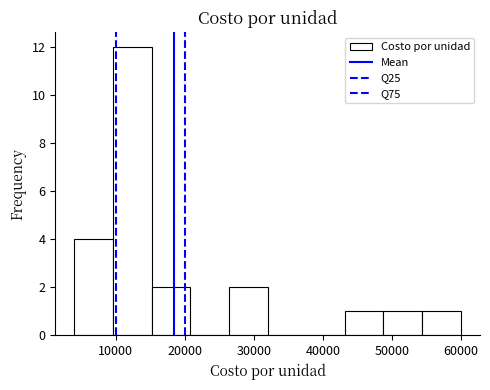

What is the height of the bar covering 48800 to 54400 on the x-axis? Neither the bar edges nor the heights are printed on the chart, so give them approximately, as read against the axes.

1